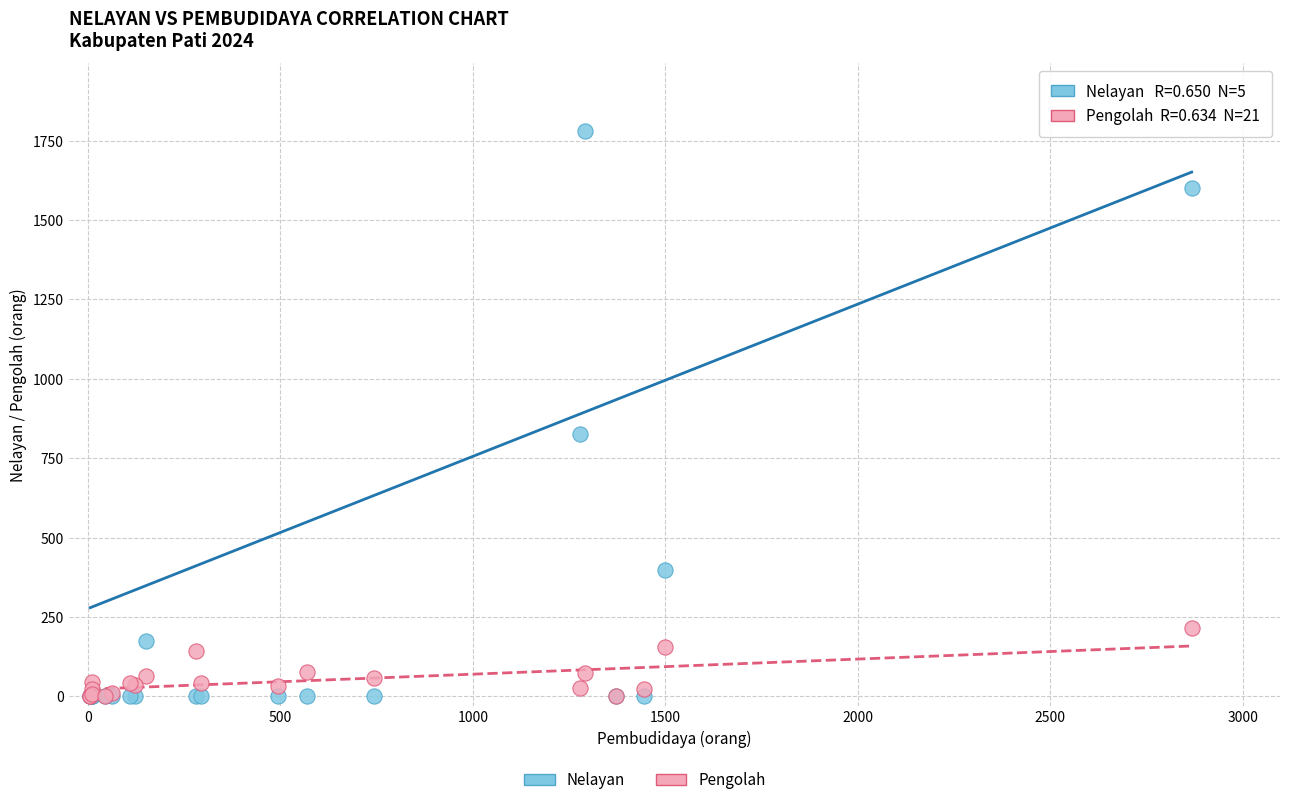

Across all series, what Y value is closest to 890?

827